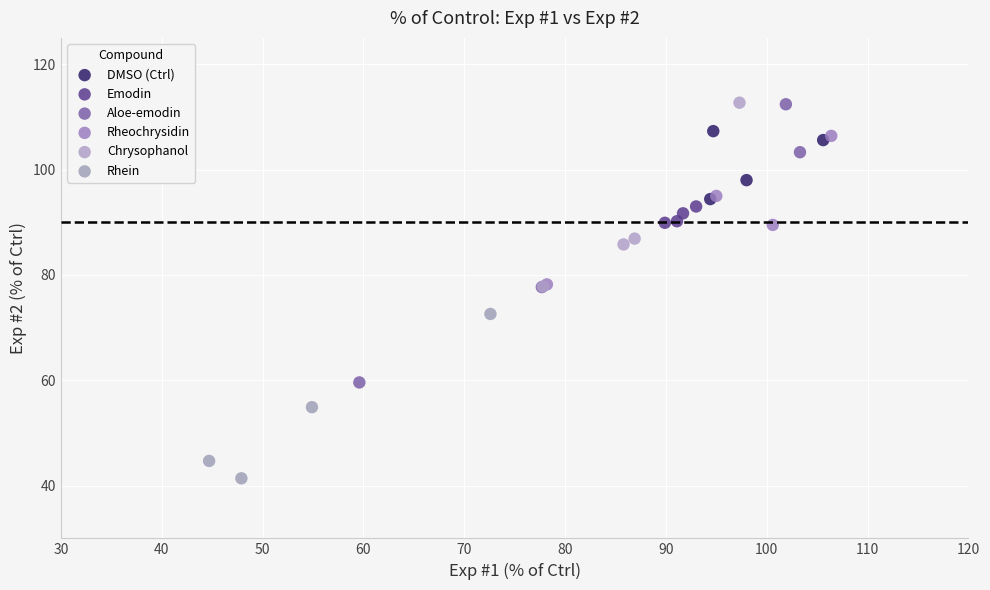

Which series has the largest Y range (max minus min)?

Aloe-emodin